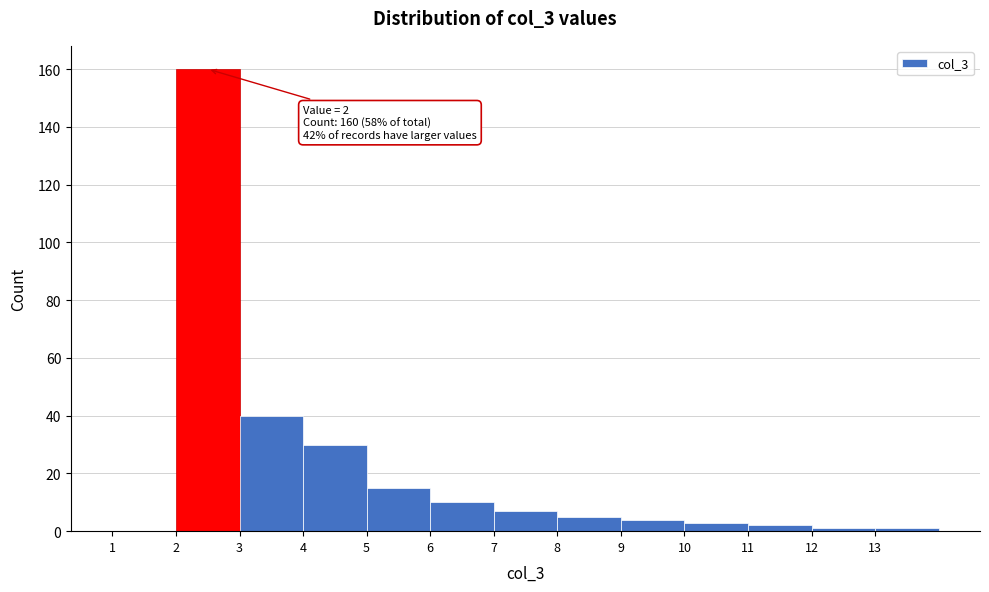

Which range on the x-axis has the tallest bar?

2 to 3